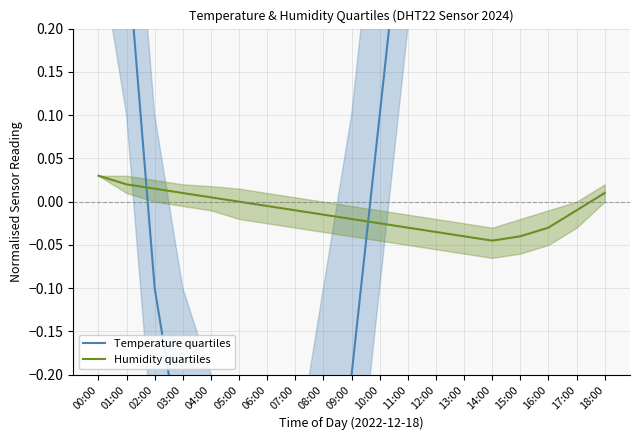

At which category does Temperature quartiles reach its first local valley?

06:00